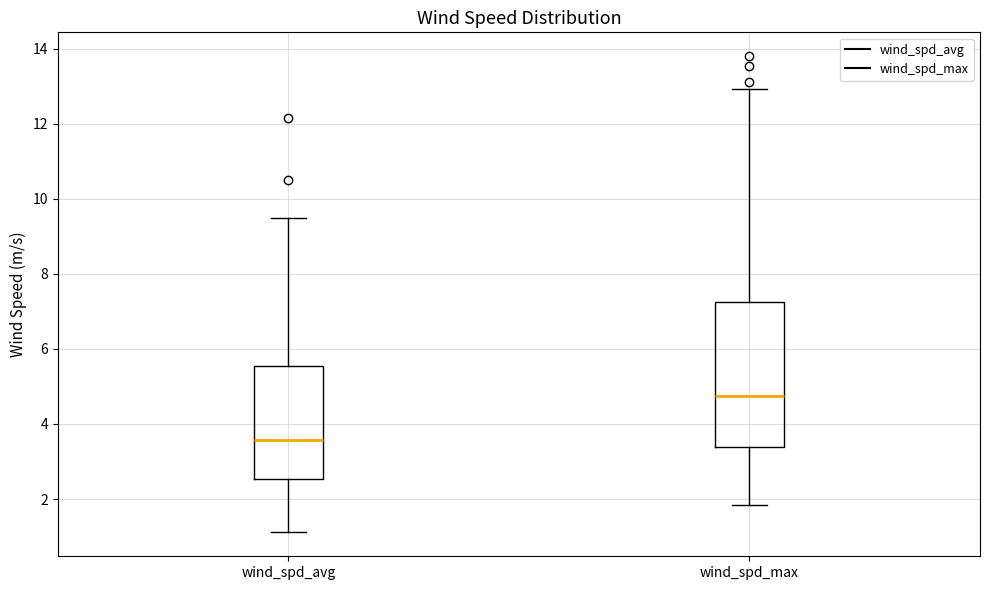

Which box has the highest median line?

wind_spd_max